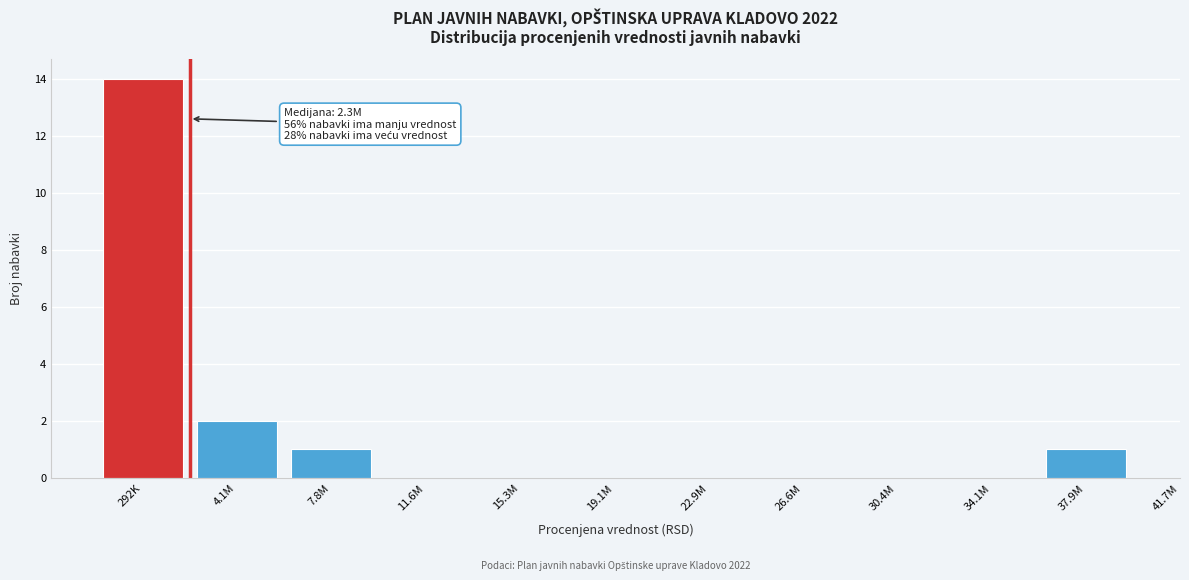

Reading left to right, transcribe all the data shown in this chart.

292K=14	4.1M=2	7.8M=1	11.6M=0	15.3M=0	19.1M=0	22.9M=0	26.6M=0	30.4M=0	34.1M=0	37.9M=1